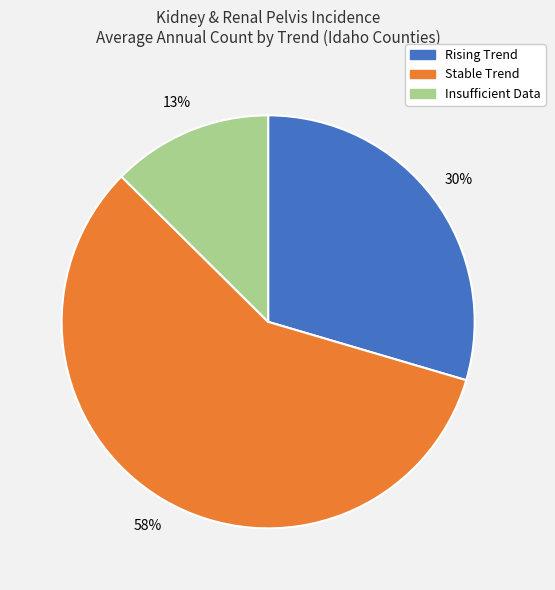

To the nearest percent, what is the average slice percentage?

33%